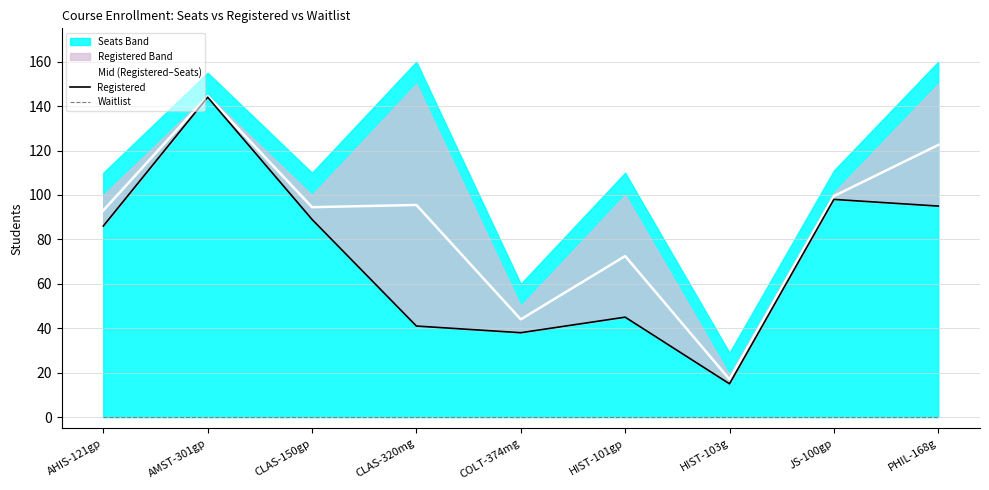

At which label is Mid (Registered–Seats) closest to 80?

HIST-101gp